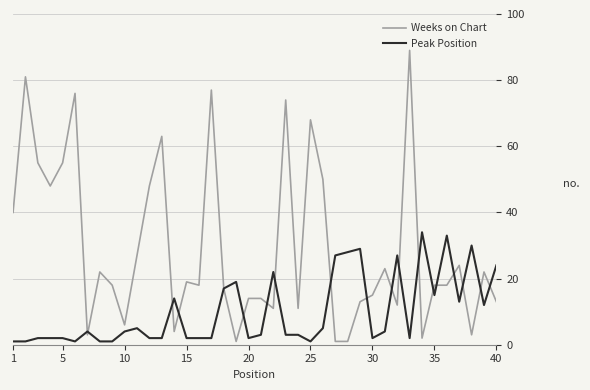

Reading left to right, what are all the values shown in this chart?

Weeks on Chart: 40	81	55	48	55	76	3	22	18	6	27	48	63	4	19	18	77	17	1	14	14	11	74	11	68	50	1	1	13	15	23	12	89	2	18	18	24	3	22	13
Peak Position: 1	1	2	2	2	1	4	1	1	4	5	2	2	14	2	2	2	17	19	2	3	22	3	3	1	5	27	28	29	2	4	27	2	34	15	33	13	30	12	24